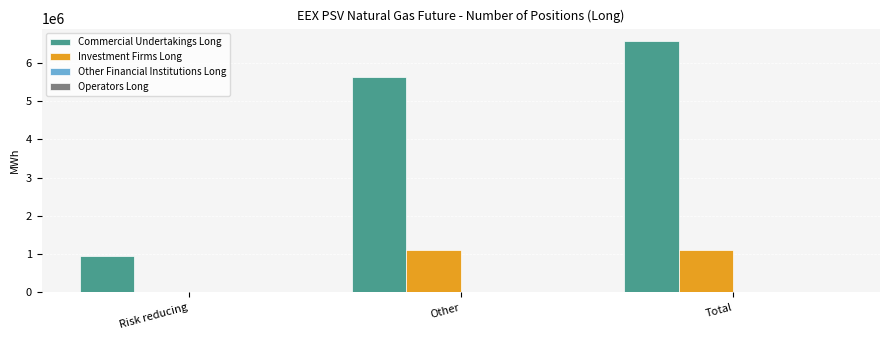

What is the average value of the Investment Firms Long series?

738672